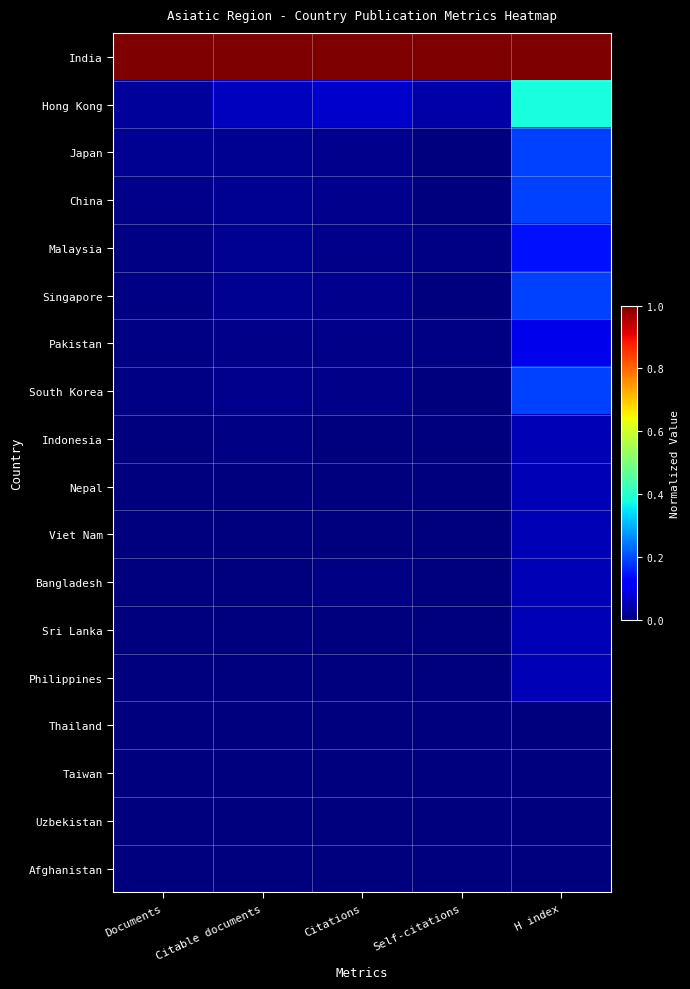

Reading left to right, transcribe all the data shown in this chart.

India: Documents=1.0	Citable documents=1.0	Citations=1.0	Self-citations=1.0	H index=1.0
Hong Kong: Documents=0.0	Citable documents=0.1	Citations=0.1	Self-citations=0.0	H index=0.4
Japan: Documents=0.0	Citable documents=0.0	Citations=0.0	Self-citations=0.0	H index=0.2
China: Documents=0.0	Citable documents=0.0	Citations=0.0	Self-citations=0.0	H index=0.2
Malaysia: Documents=0.0	Citable documents=0.0	Citations=0.0	Self-citations=0.0	H index=0.1
Singapore: Documents=0.0	Citable documents=0.0	Citations=0.0	Self-citations=0.0	H index=0.2
Pakistan: Documents=0.0	Citable documents=0.0	Citations=0.0	Self-citations=0.0	H index=0.1
South Korea: Documents=0.0	Citable documents=0.0	Citations=0.0	Self-citations=0.0	H index=0.2
Indonesia: Documents=0.0	Citable documents=0.0	Citations=0.0	Self-citations=0.0	H index=0.0
Nepal: Documents=0.0	Citable documents=0.0	Citations=0.0	Self-citations=0.0	H index=0.0
Viet Nam: Documents=0.0	Citable documents=0.0	Citations=0.0	Self-citations=0.0	H index=0.0
Bangladesh: Documents=0.0	Citable documents=0.0	Citations=0.0	Self-citations=0.0	H index=0.0
Sri Lanka: Documents=0.0	Citable documents=0.0	Citations=0.0	Self-citations=0.0	H index=0.0
Philippines: Documents=0.0	Citable documents=0.0	Citations=0.0	Self-citations=0.0	H index=0.0
Thailand: Documents=0.0	Citable documents=0.0	Citations=0.0	Self-citations=0.0	H index=0.0
Taiwan: Documents=0.0	Citable documents=0.0	Citations=0.0	Self-citations=0.0	H index=0.0
Uzbekistan: Documents=0.0	Citable documents=0.0	Citations=0.0	Self-citations=0.0	H index=0.0
Afghanistan: Documents=0.0	Citable documents=0.0	Citations=0.0	Self-citations=0.0	H index=0.0